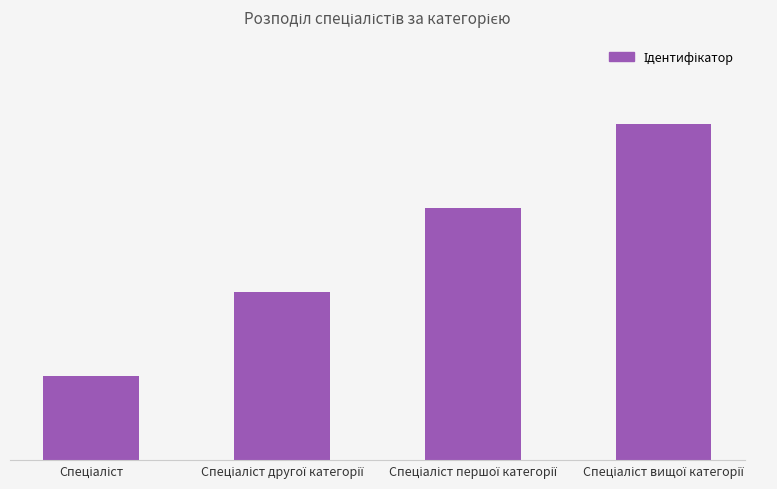

Does the chart contain any negative values?

No